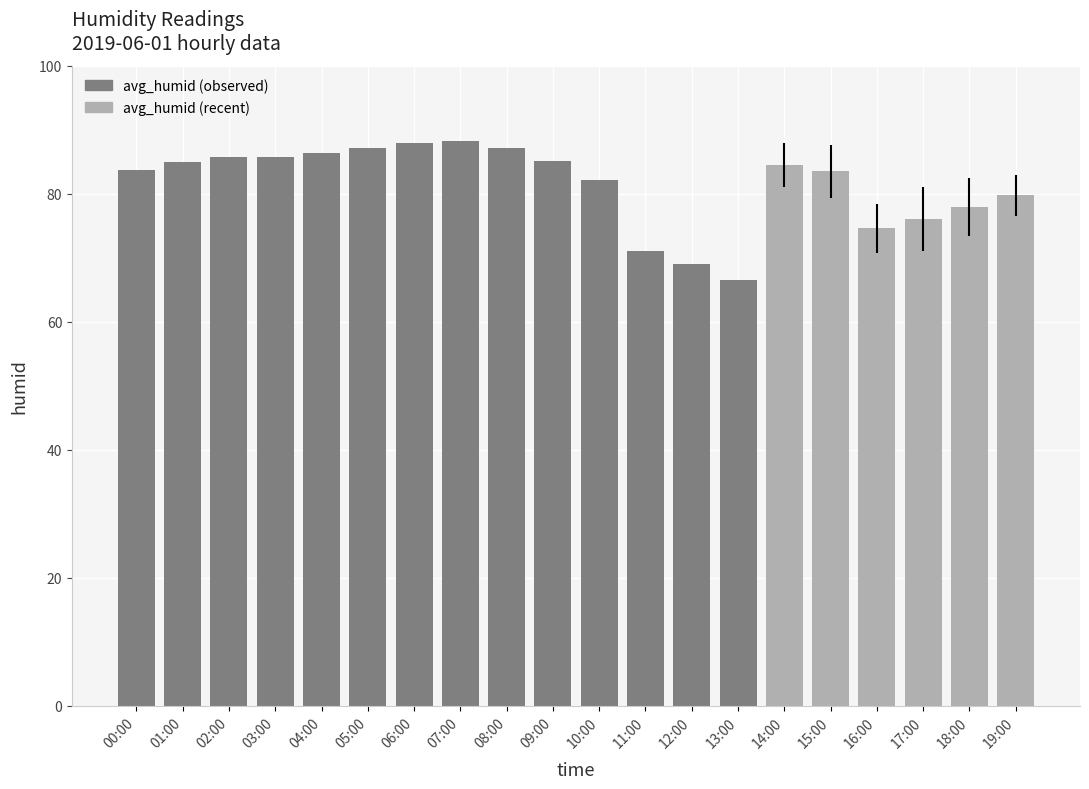

How many bars are there in total?

20